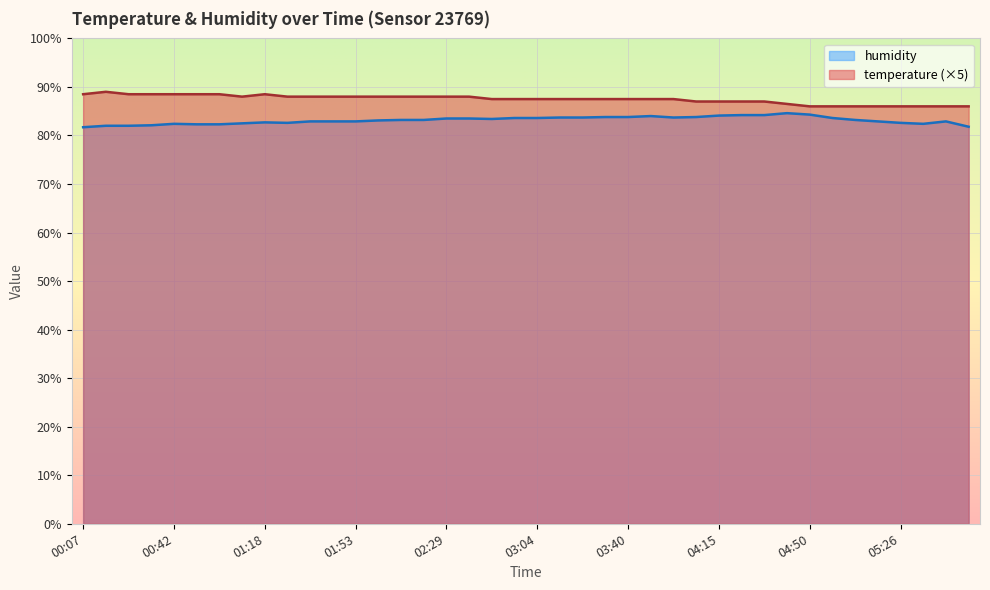

At how many categories does at least one series exceed 84?

40